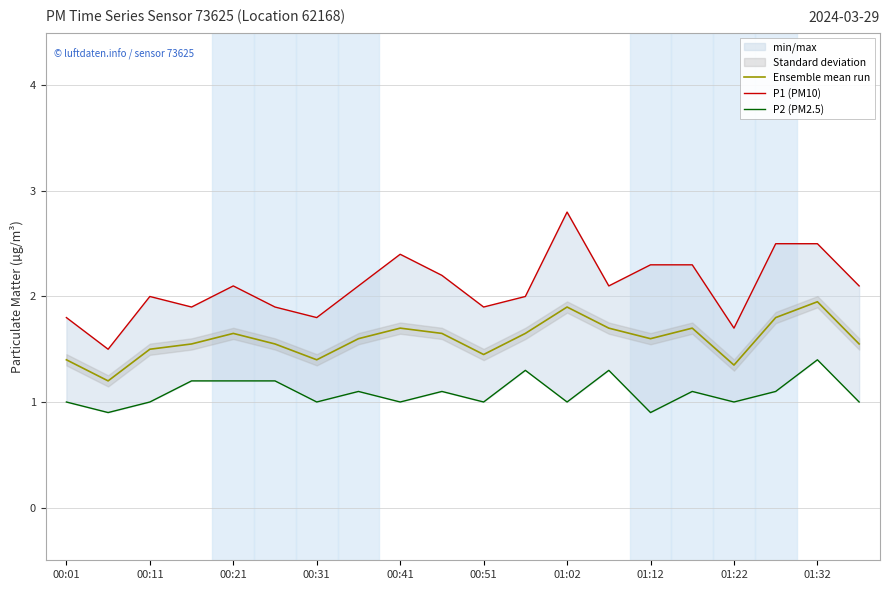

What is the difference between the maximum and second lowest values in the P1 (PM10) series?

1.1